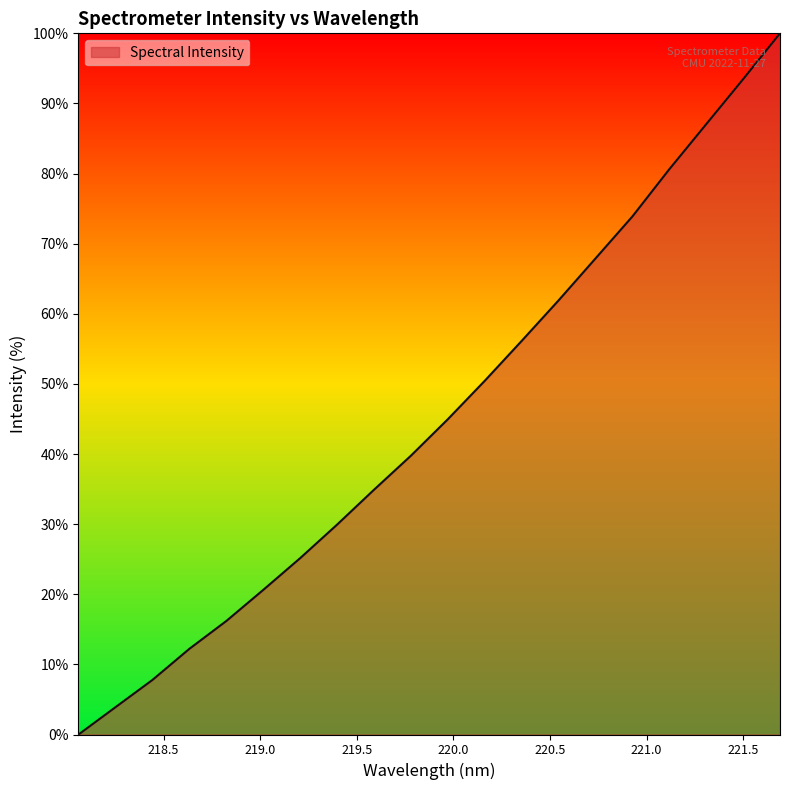

What is the difference between the maximum and minimum values?

100.0